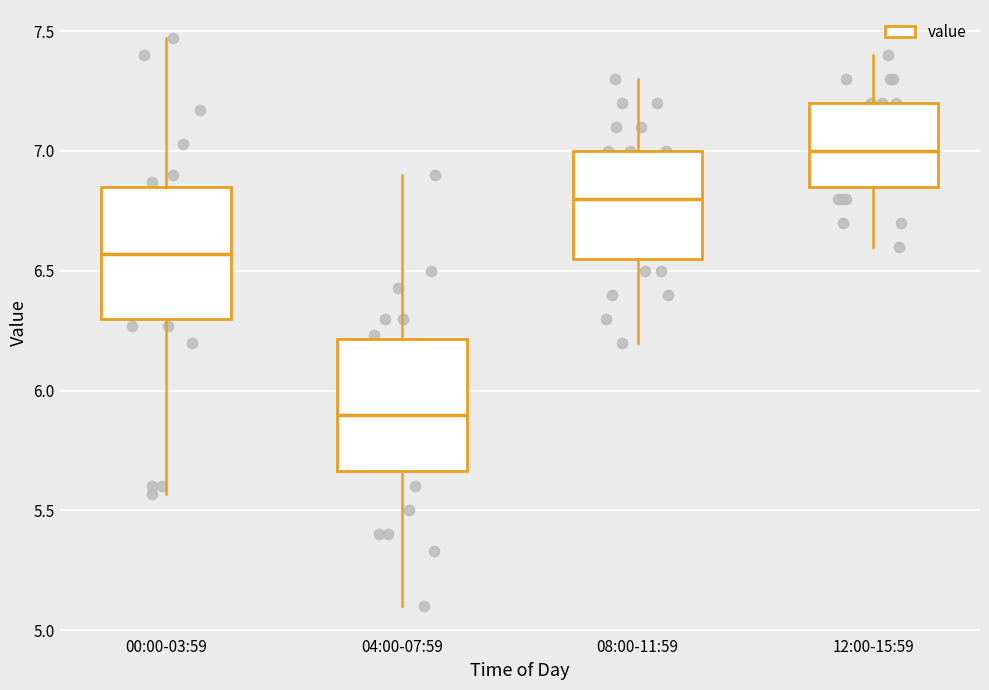

Where does the lower whisker of the box for 08:00-11:59 end on the y-axis? The values are not printed on the chart, so give them approximately, as read against the axis.

6.20